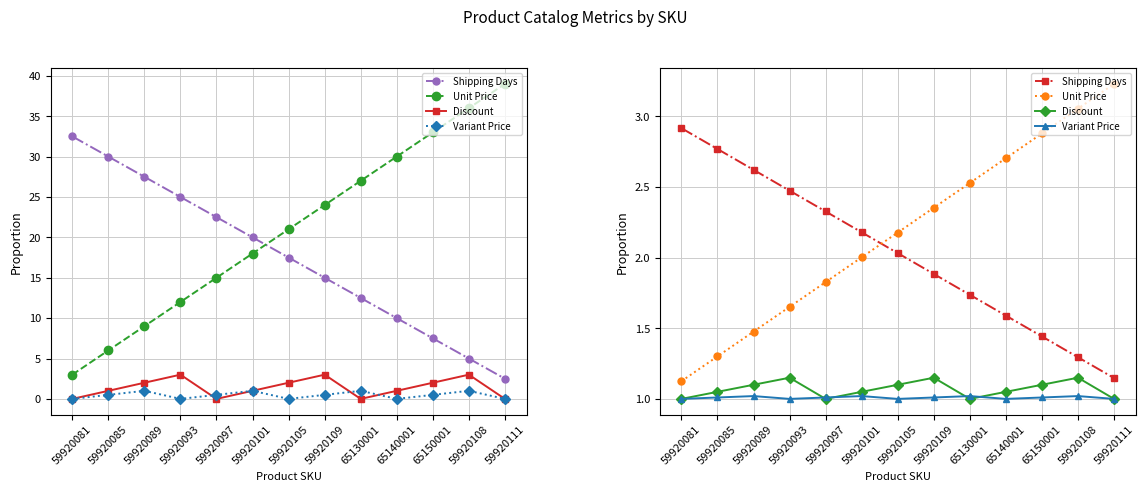

How many values in the Shipping Days series exceed 2?

7